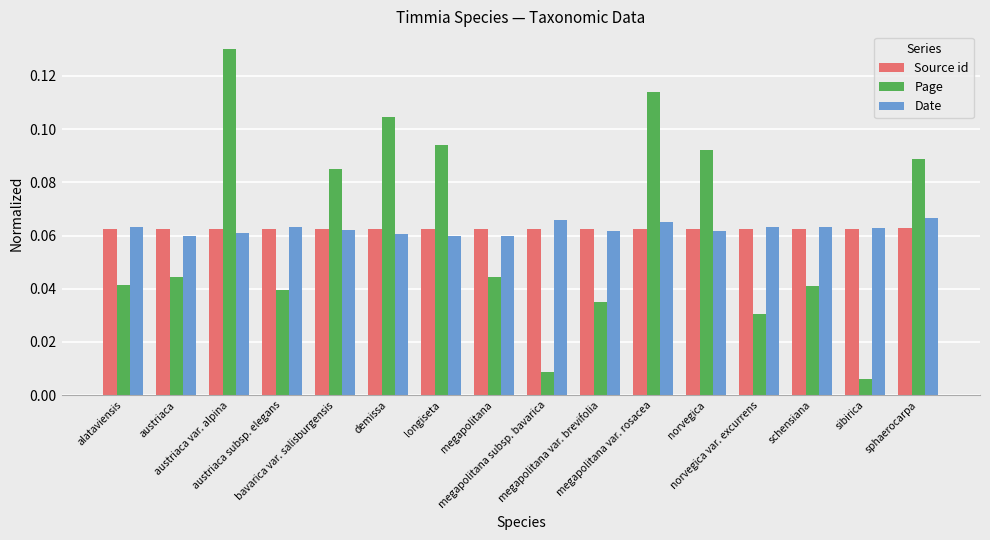

At how many categories does at least one series exceed 0?

16